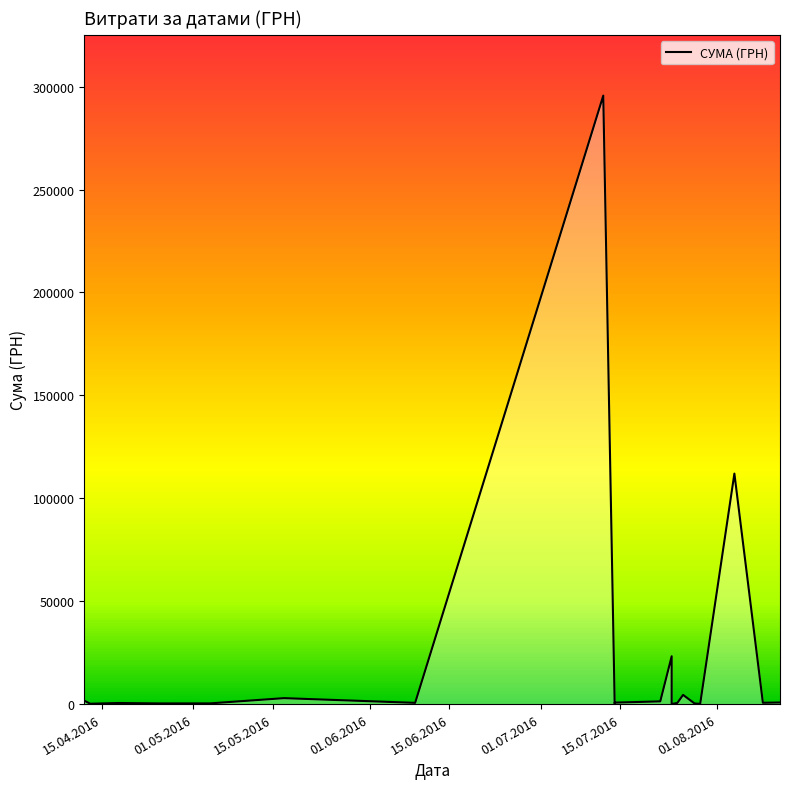

How many categories are shown in the chart?

20